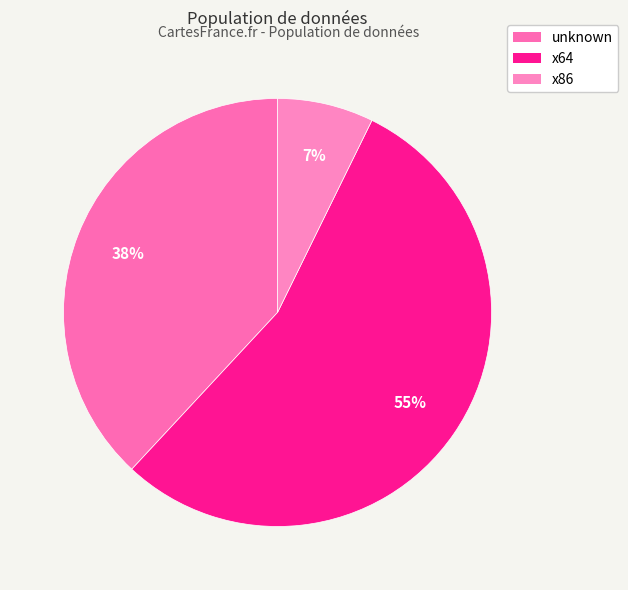

What is the largest slice in the pie chart?

x64